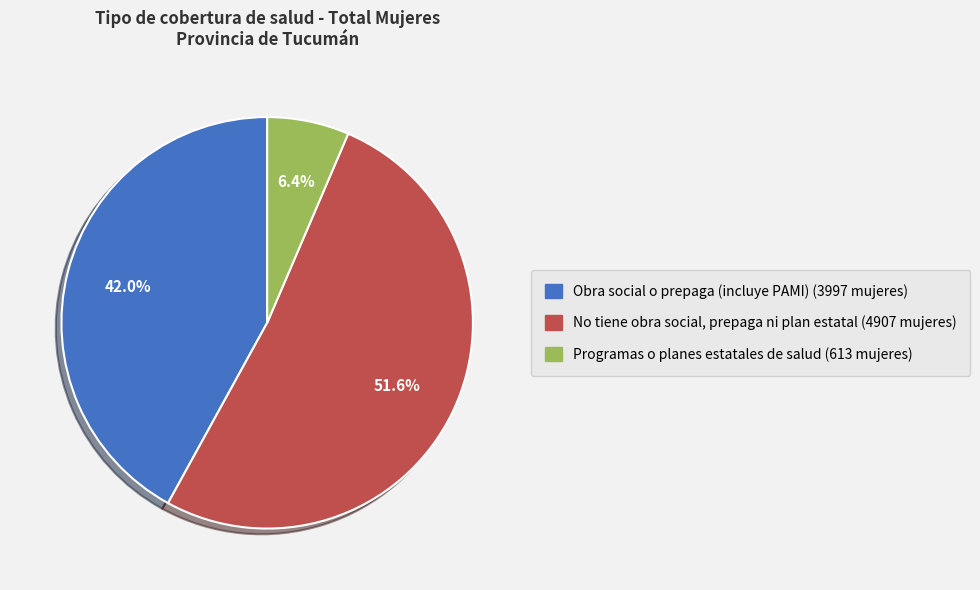

Approximately how many times larger is the value at Programas o planes estatales de salud compared to Obra social o prepaga (incluye PAMI)?

0.2